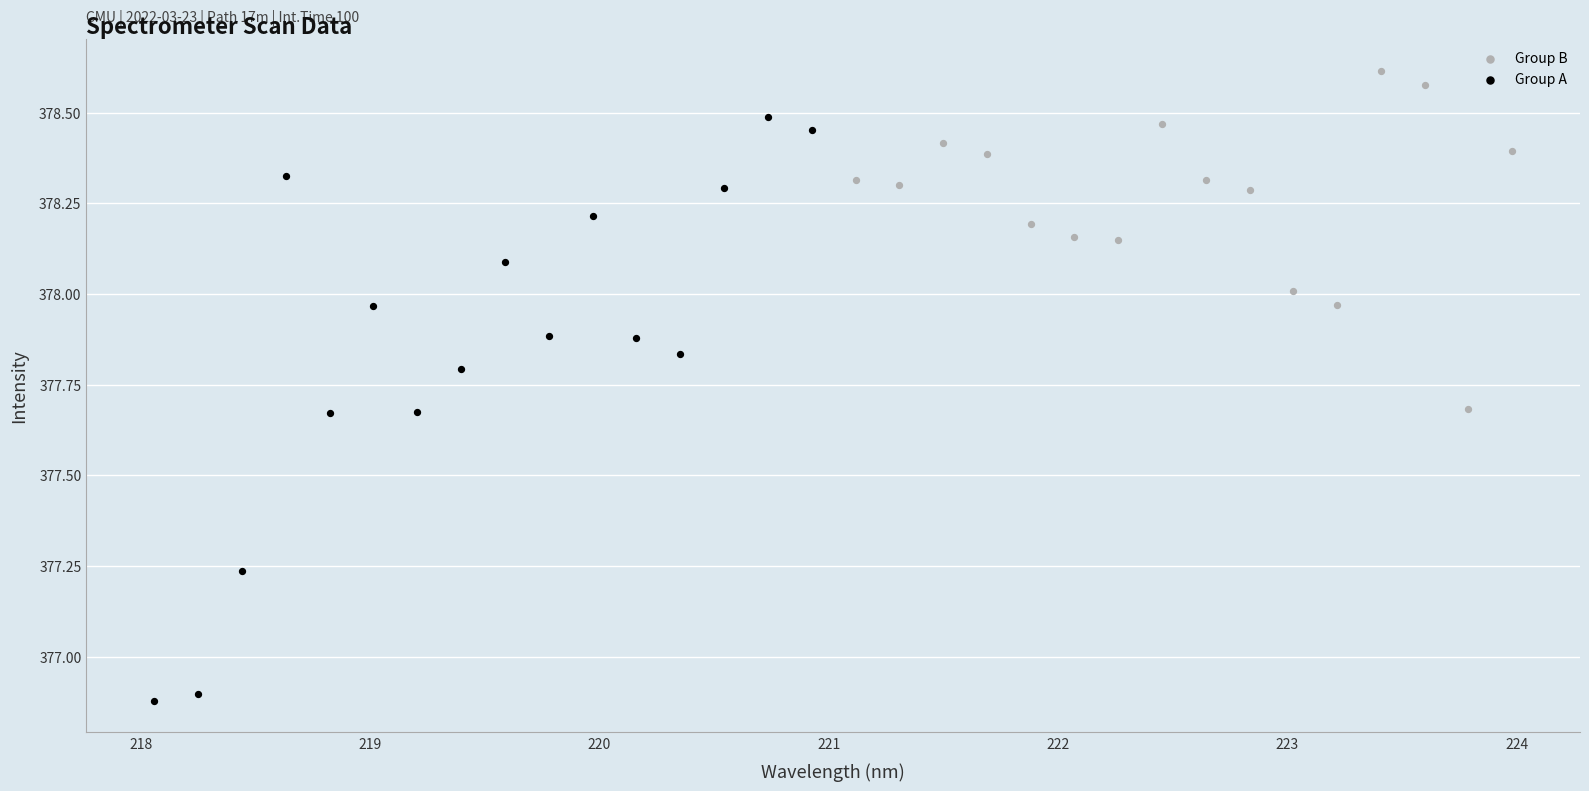

Which series has the widest spread of Y values?

Group A